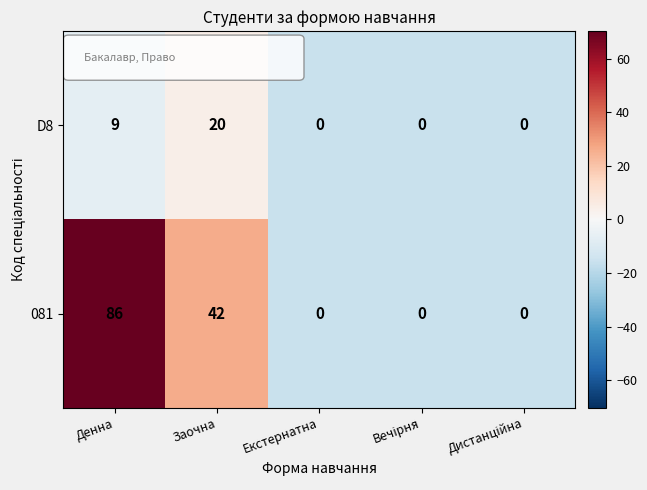

Where is D8 nearest to the value 10?

Денна